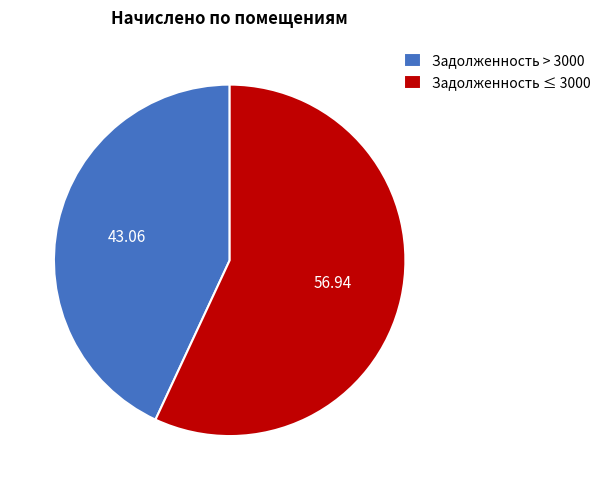

Which slice is the smallest?

Задолженность > 3000